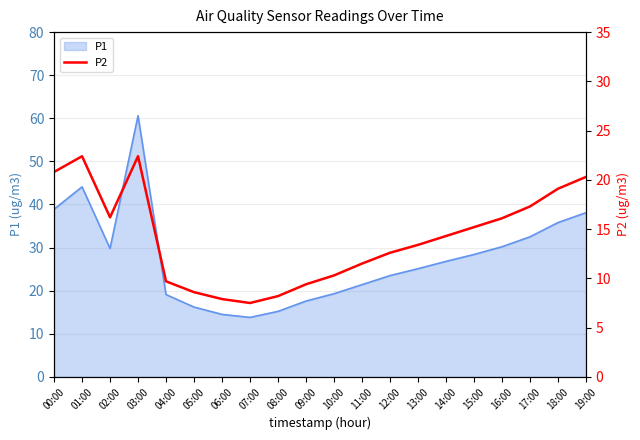

How many data points are less than 14?

10